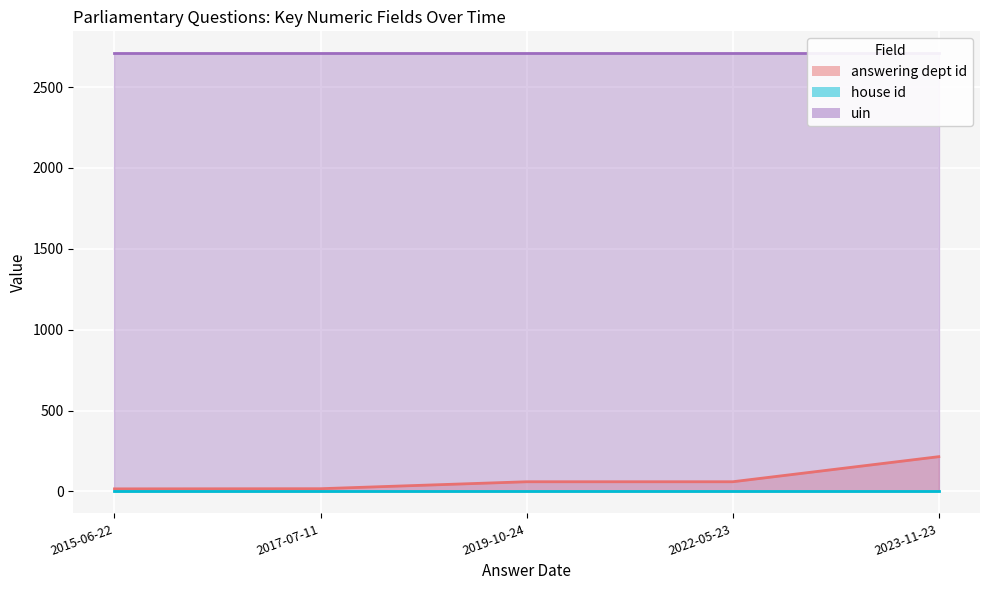

True or false: answering dept id has a value of 104 at 2019-10-24.

False